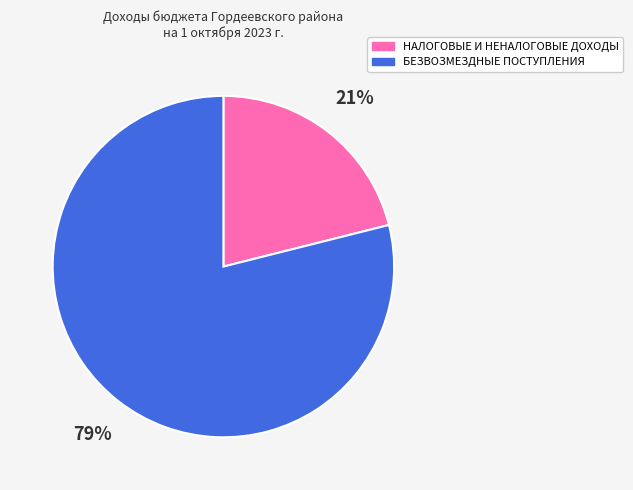

Rank the categories by value from highest to lowest.

БЕЗВОЗМЕЗДНЫЕ ПОСТУПЛЕНИЯ, НАЛОГОВЫЕ И НЕНАЛОГОВЫЕ ДОХОДЫ